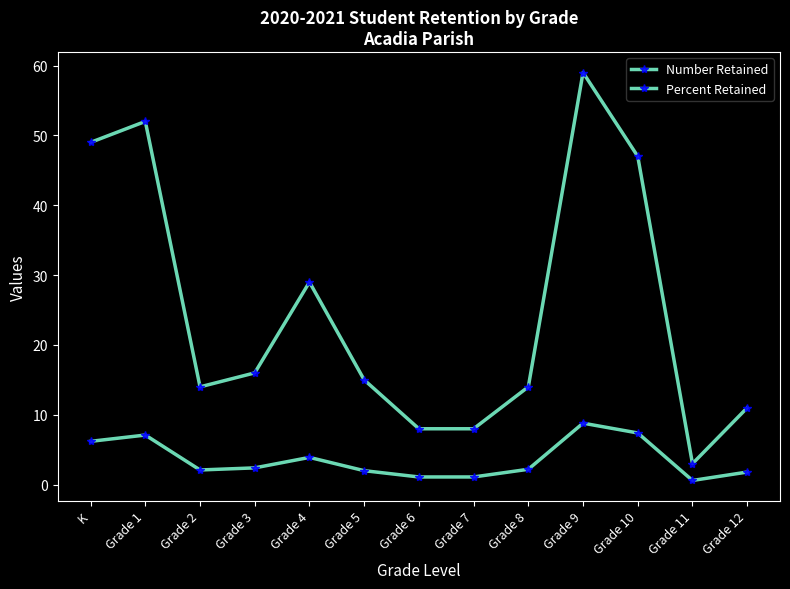

The Number Retained series shows 0.9 at Grade 11. True or false?

False